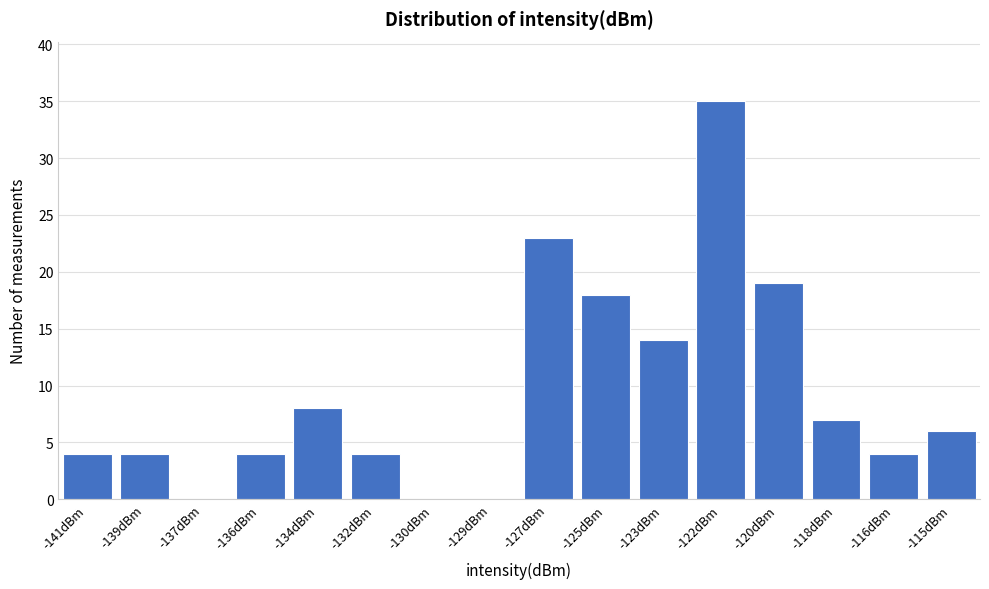

Reading left to right, extract all data points from this chart.

-141dBm=4	-139dBm=4	-137dBm=0	-136dBm=4	-134dBm=8	-132dBm=4	-130dBm=0	-129dBm=0	-127dBm=23	-125dBm=18	-123dBm=14	-122dBm=35	-120dBm=19	-118dBm=7	-116dBm=4	-115dBm=6